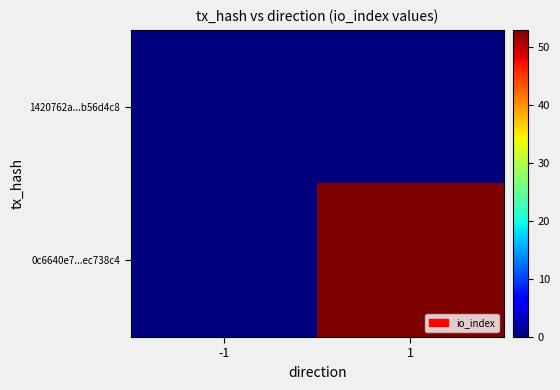

List the series in order of their overall mean, highest first.

0c6640e7...ec738c4, 1420762a...b56d4c8